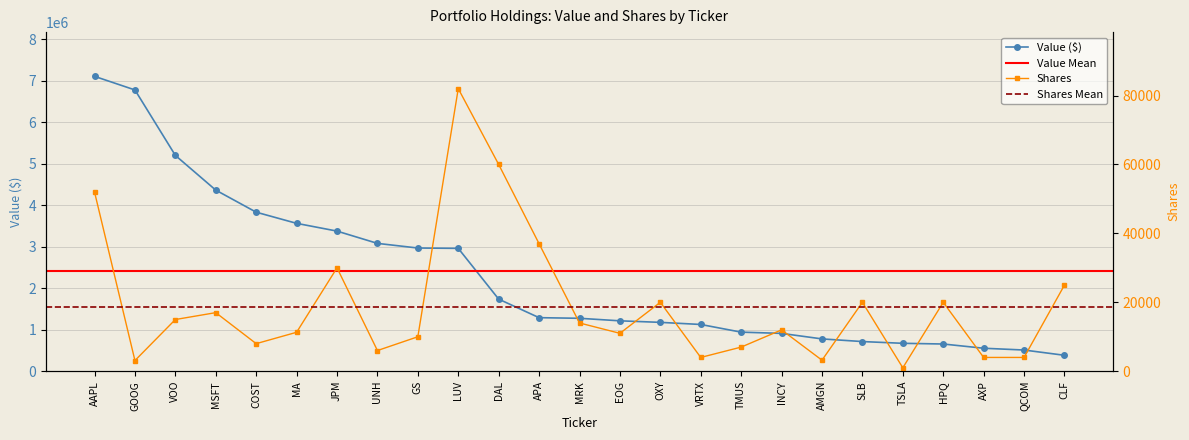

What value does the Value (thousands) series have at JPM, to the nearest 10?

3378000